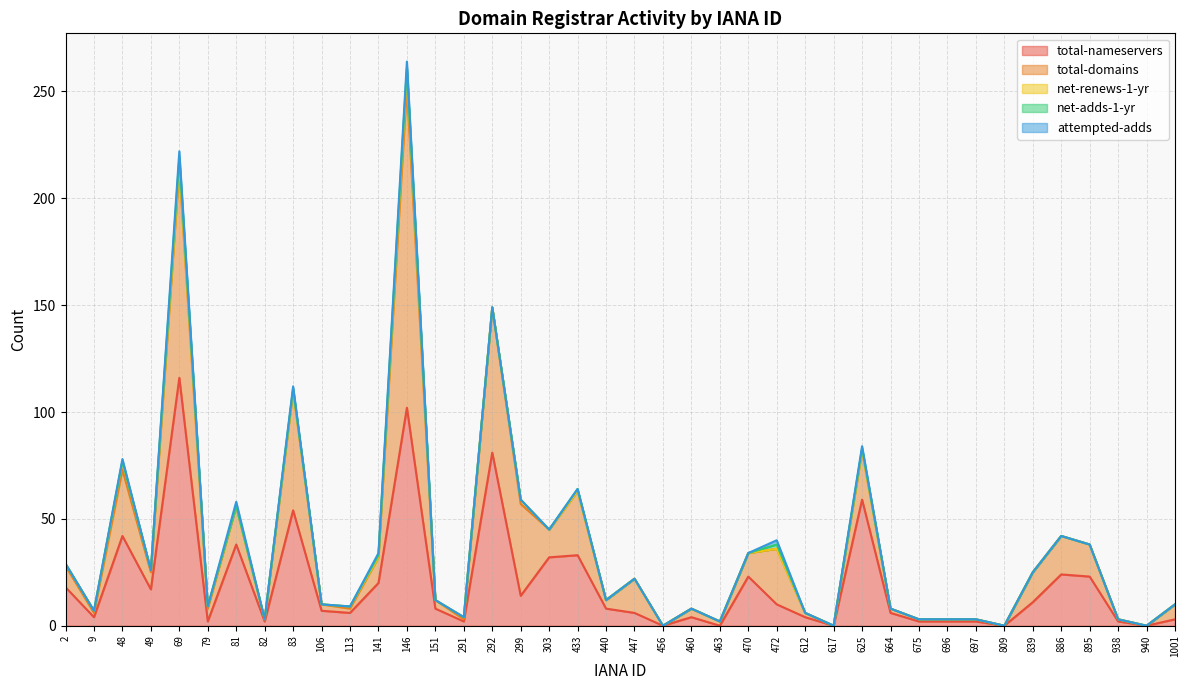

In net-adds-1-yr, how many points are higher than both neighbors (excluding endpoints)?

6